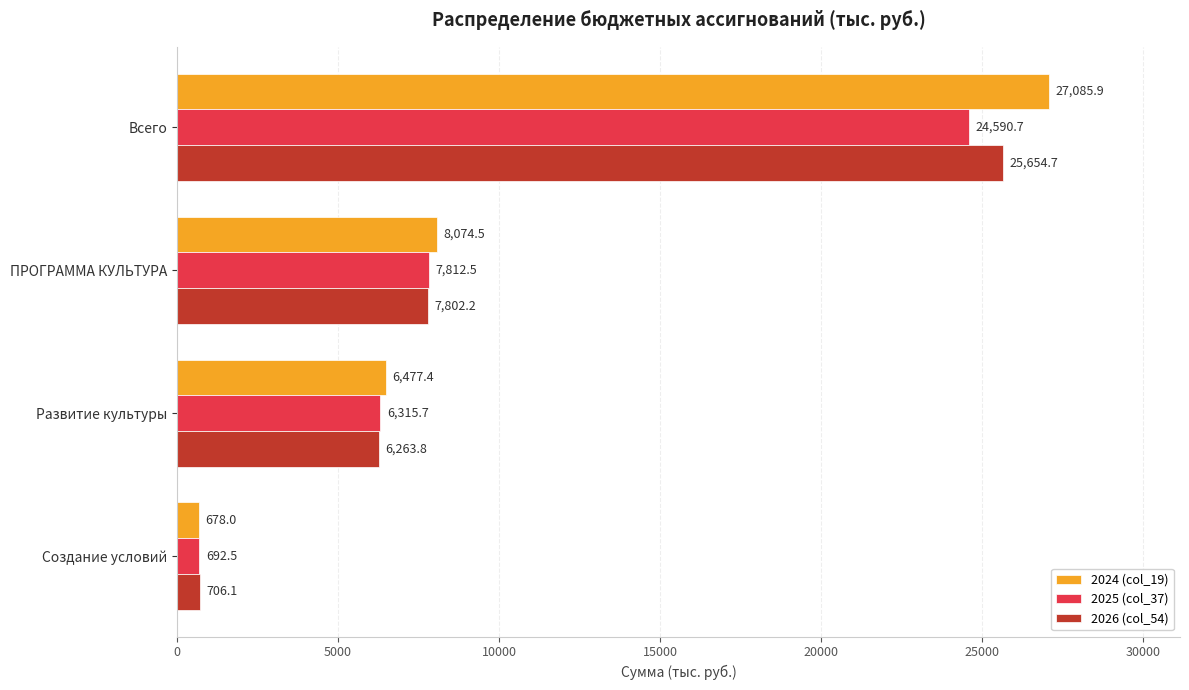

Is it true that 2024 (col_19) equals 8074.5 at ПРОГРАММА КУЛЬТУРА?

True